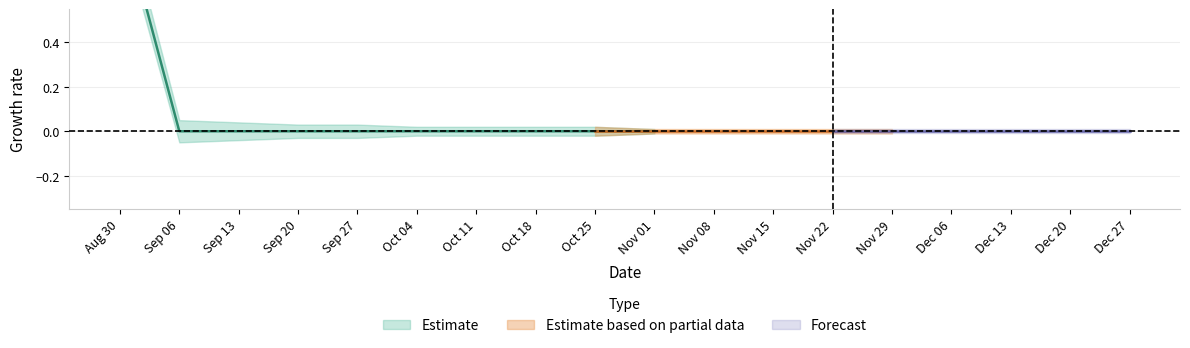

Where is passionofourtime00charrich nearest to the value 0?

2021-09-06